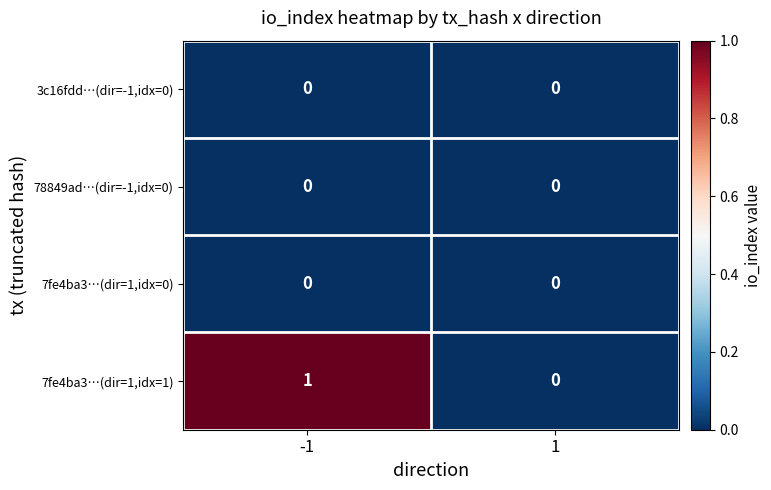

Rank the categories by 7fe4ba3…(dir=1,idx=1) value from highest to lowest.

-1, 1